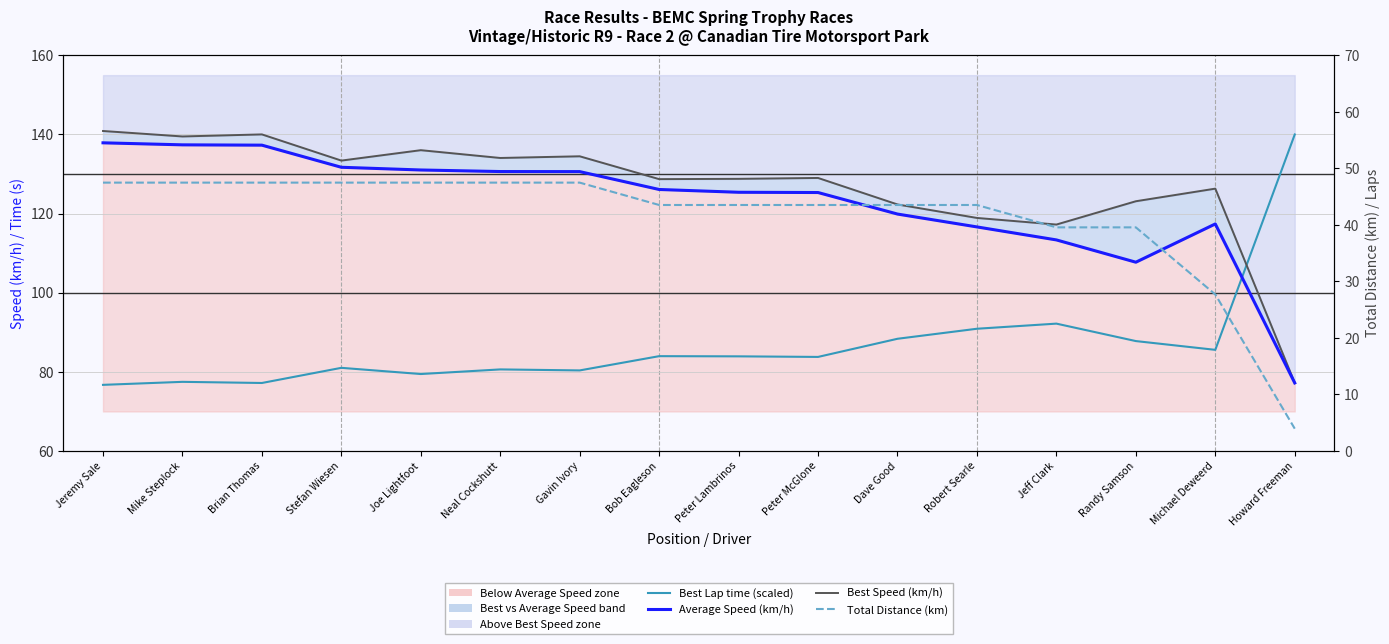

What is the difference between the second highest and minimum values in the Best Speed (km/h) series?

62.8